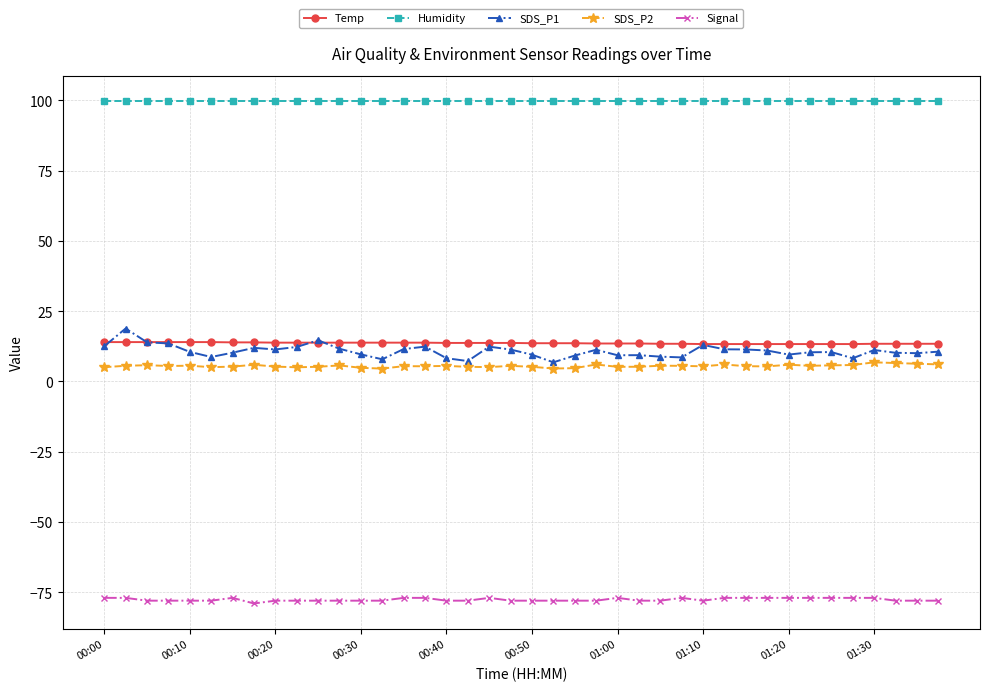

What are all the series names shown in the legend?

Temp, Humidity, SDS_P1, SDS_P2, Signal